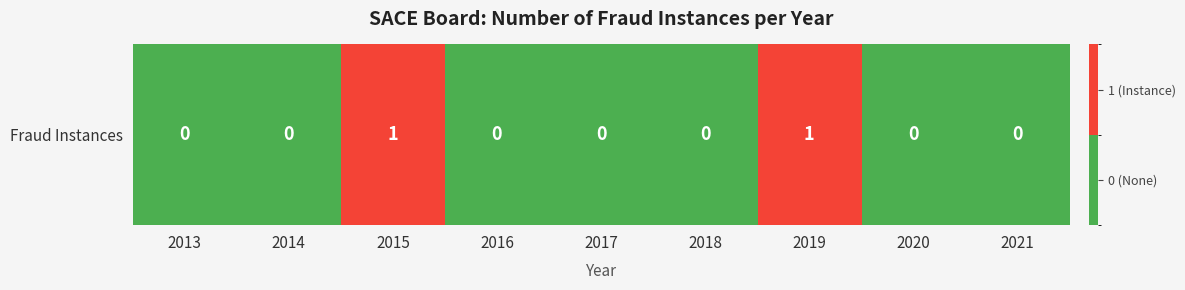

What is the sum of the values at 2021 and 2015?

1